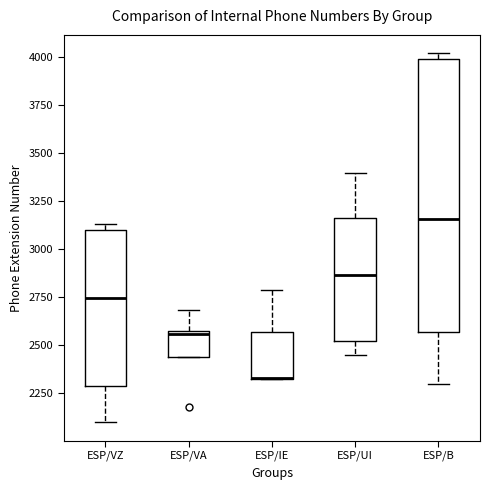

Reading left to right, transcribe this box plot: for each box, give where its median line is, the range the box spans, and where its two whiskers end, as read against the y-axis. The values are not printed on the chart, so give them approximately, as read against the axis.

ESP/VZ: median 2750, box 2300 to 3100, whiskers 2100 to 3150
ESP/VA: median 2550, box 2450 to 2600, whiskers 2450 to 2700
ESP/IE: median 2350 (drawn on the box's lower edge), box 2350 to 2550, whiskers 2300 to 2800
ESP/UI: median 2850, box 2500 to 3150, whiskers 2450 to 3400
ESP/B: median 3150, box 2550 to 4000, whiskers 2300 to 4000 (just above the box's upper edge)